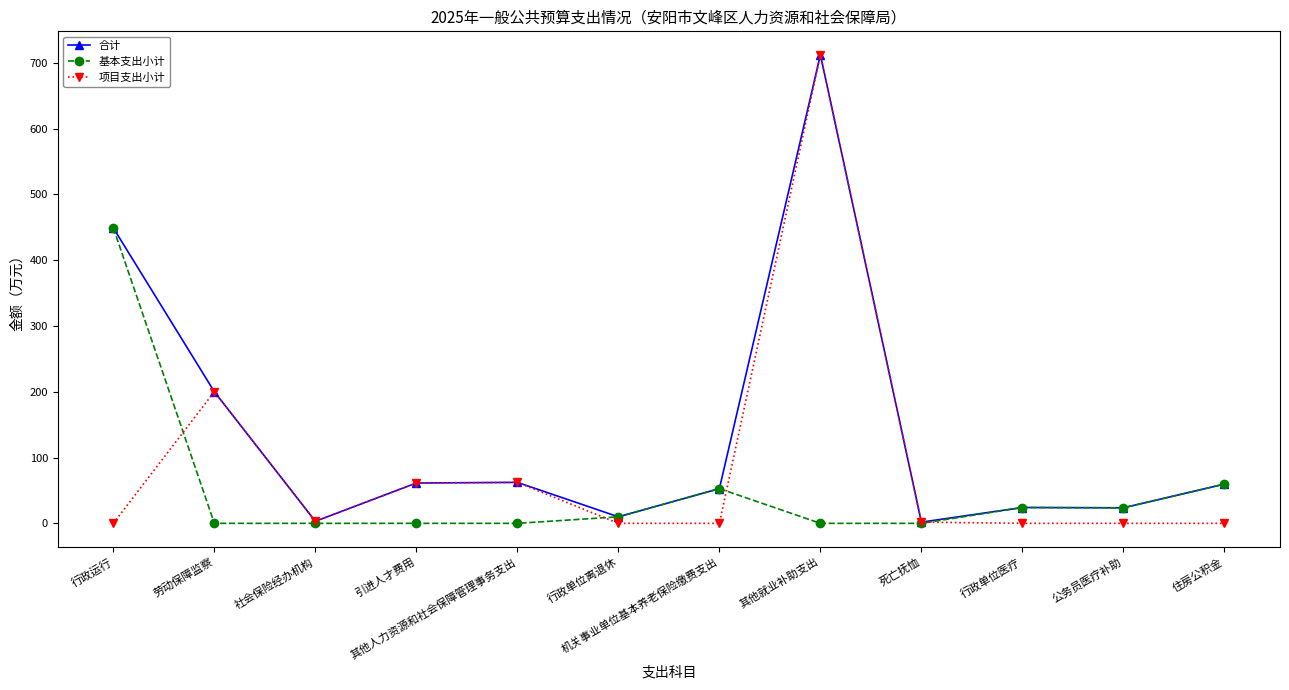

The 合计 series shows 23.6 at 公务员医疗补助. True or false?

True